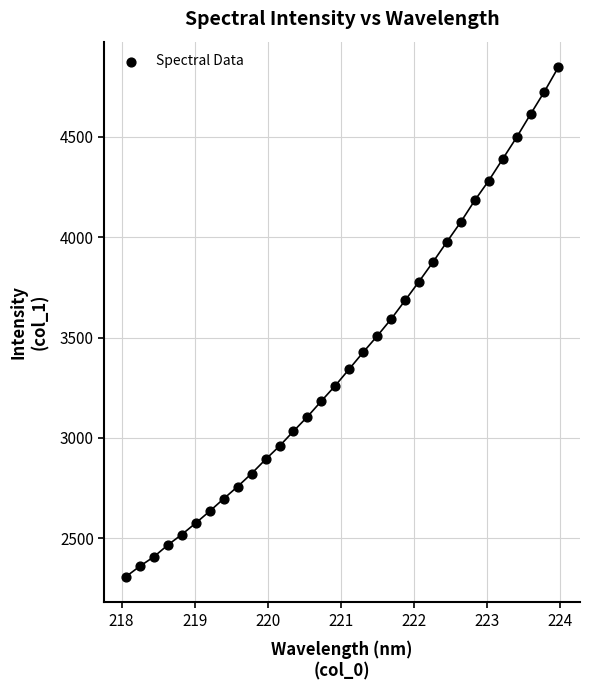

What is the range of Y values (max minus min)?

2535.2